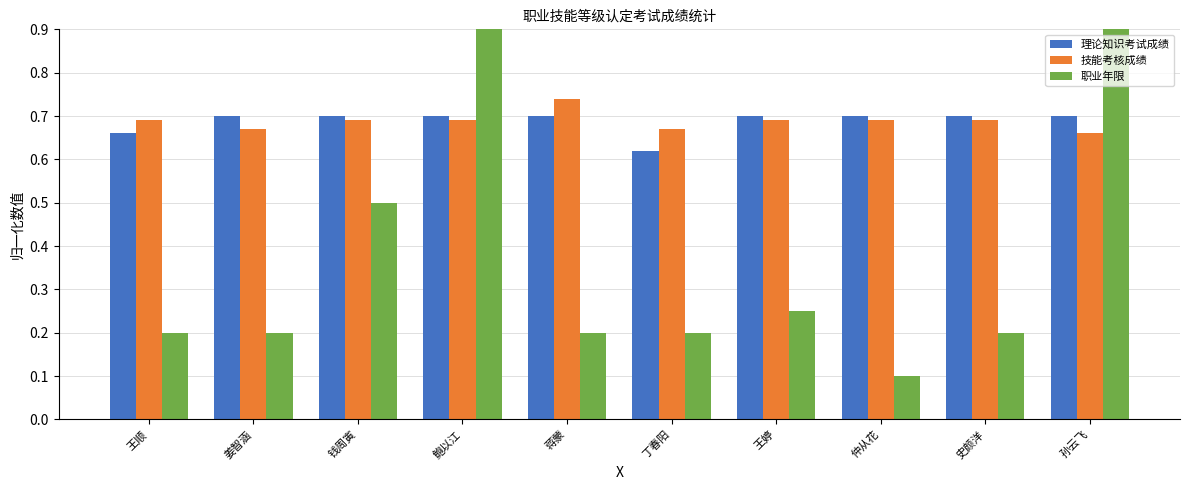

At which label is 职业年限 closest to 0?

仲从花